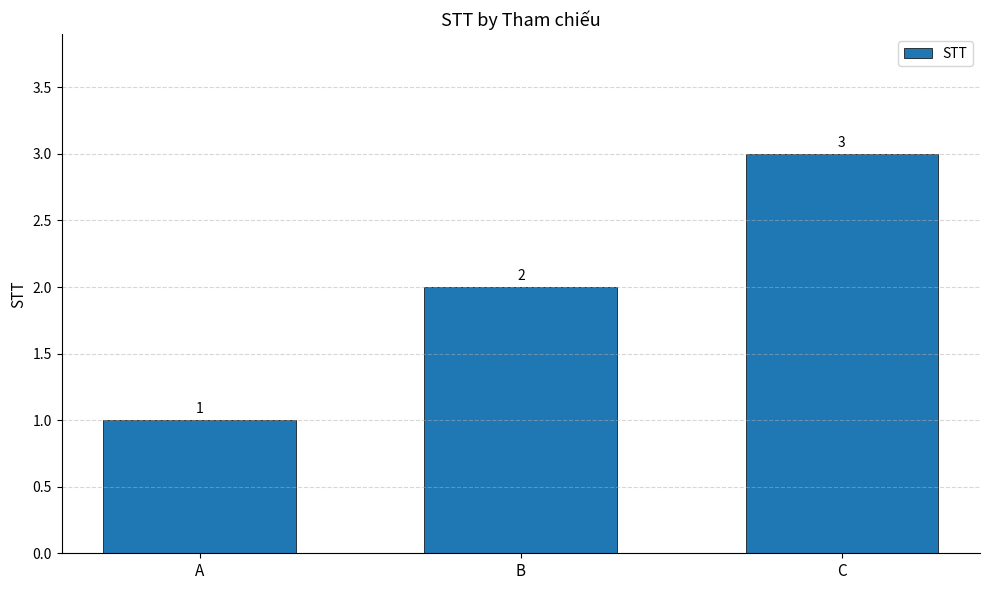

Reading left to right, transcribe all the data shown in this chart.

1	2	3